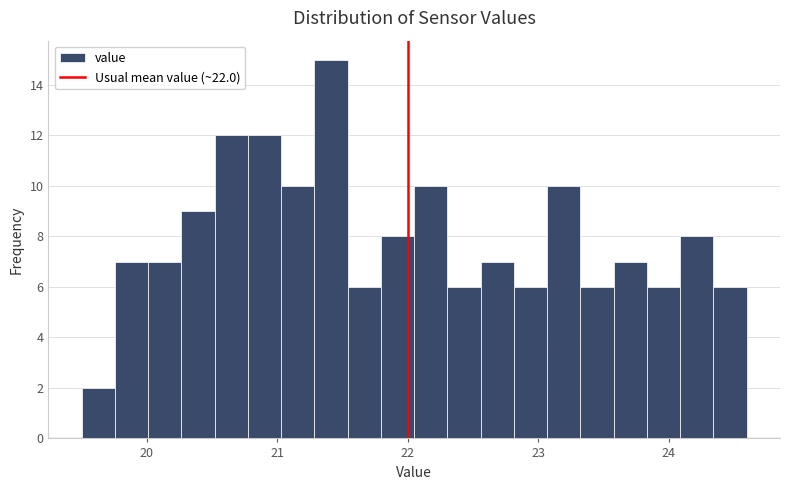

Read against the x-axis, roughly where is the centre of the tallest bar?

21.4